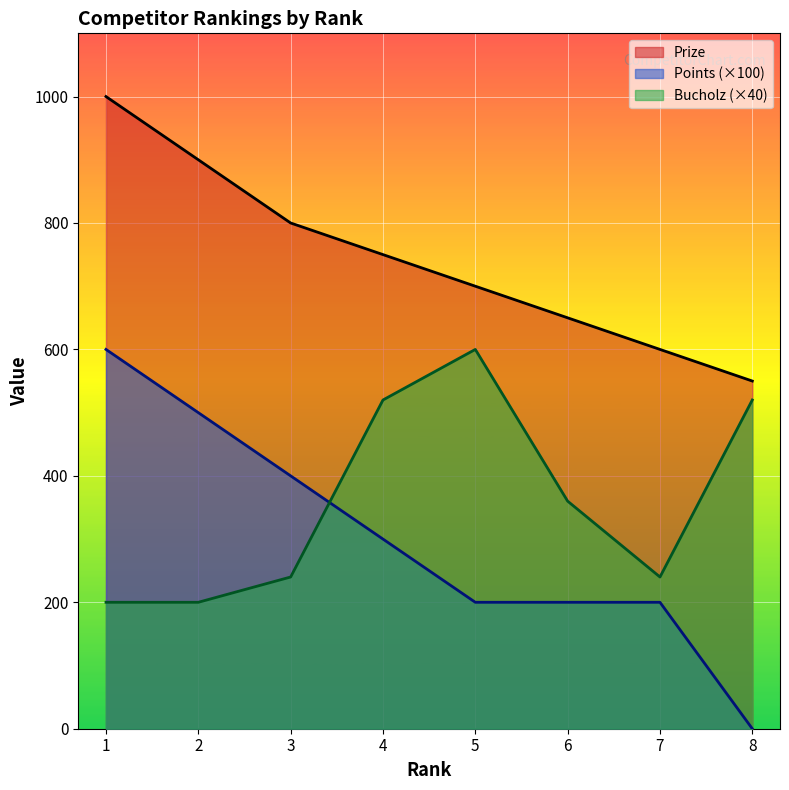

How many distinct data groups are displayed?

3